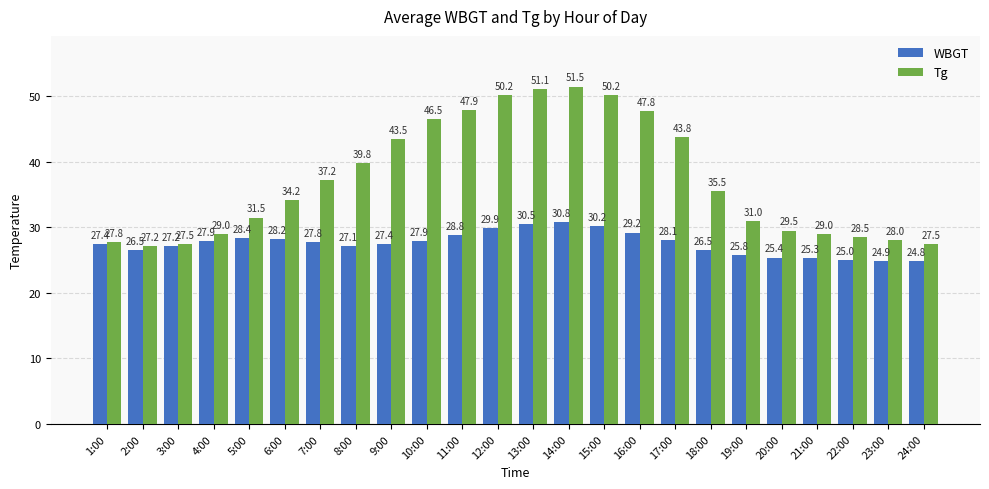

Reading right to left, extract all data points from this chart.

WBGT: 24:00=24.8	23:00=24.9	22:00=25.0	21:00=25.3	20:00=25.4	19:00=25.8	18:00=26.5	17:00=28.1	16:00=29.2	15:00=30.2	14:00=30.8	13:00=30.5	12:00=29.9	11:00=28.8	10:00=27.9	9:00=27.4	8:00=27.1	7:00=27.8	6:00=28.2	5:00=28.4	4:00=27.9	3:00=27.2	2:00=26.5	1:00=27.4
Tg: 24:00=27.5	23:00=28.0	22:00=28.5	21:00=29.0	20:00=29.5	19:00=31.0	18:00=35.5	17:00=43.8	16:00=47.8	15:00=50.2	14:00=51.5	13:00=51.1	12:00=50.2	11:00=47.9	10:00=46.5	9:00=43.5	8:00=39.8	7:00=37.2	6:00=34.2	5:00=31.5	4:00=29.0	3:00=27.5	2:00=27.2	1:00=27.8